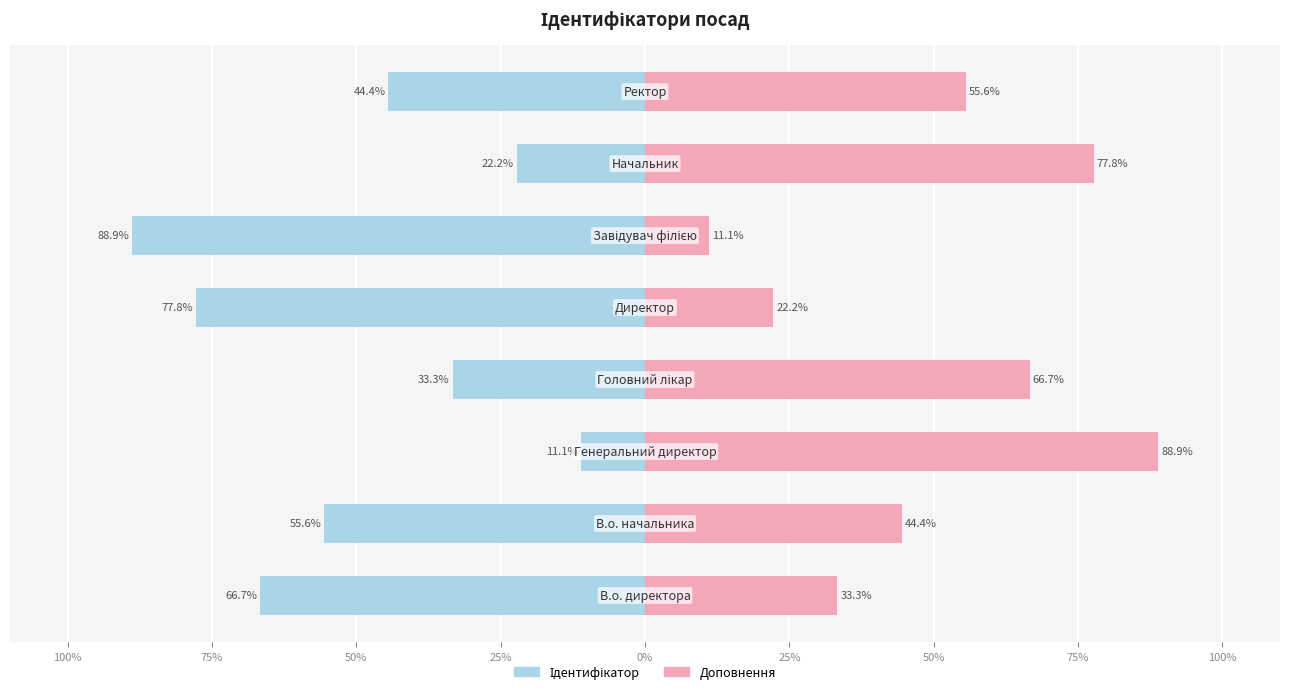

Between 25% and 0%, which series saw the biggest shift?

Ідентифікатор (ліво)